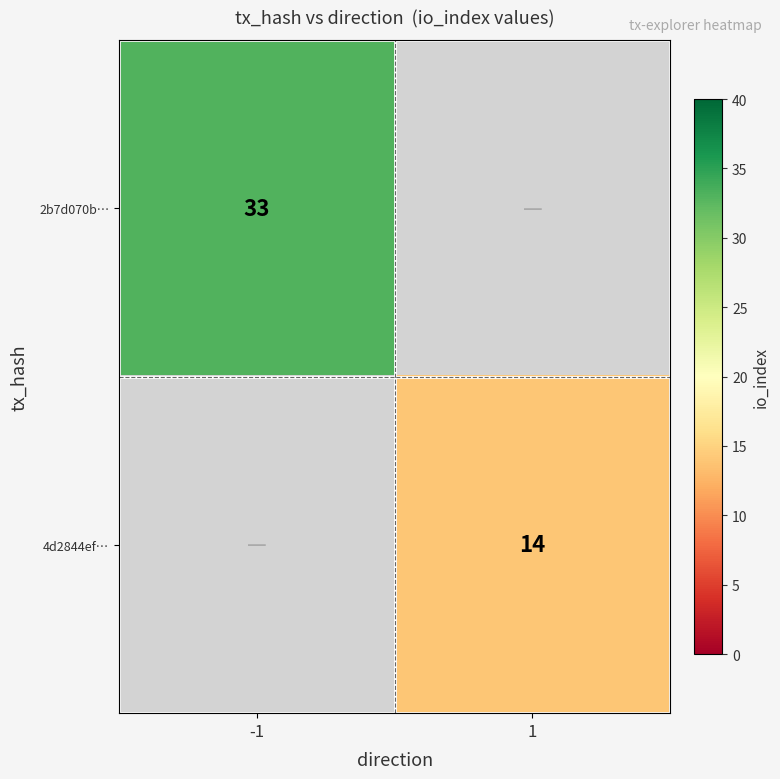

What is the minimum value shown in the chart?

14.0